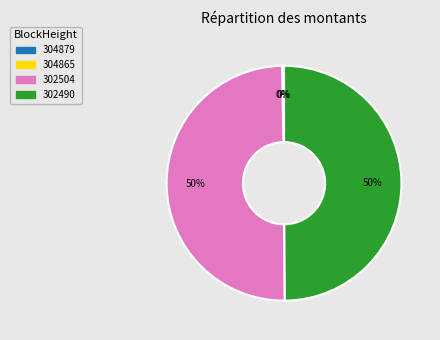

To the nearest percent, what is the average slice percentage?

25%